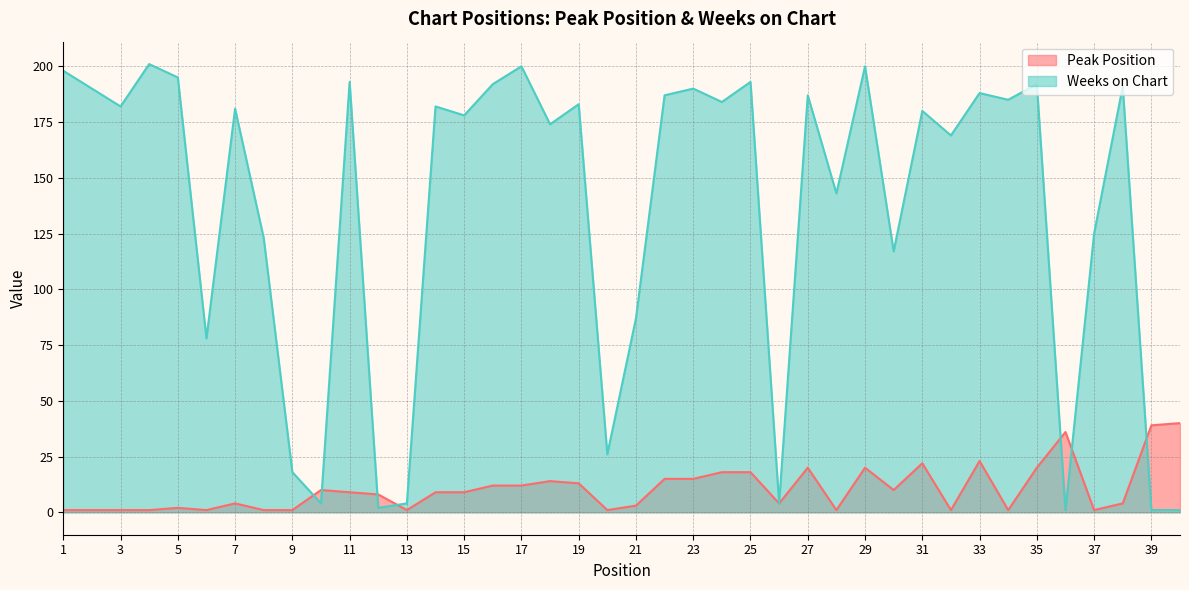

Does the chart display data point markers on the line(s)?

No